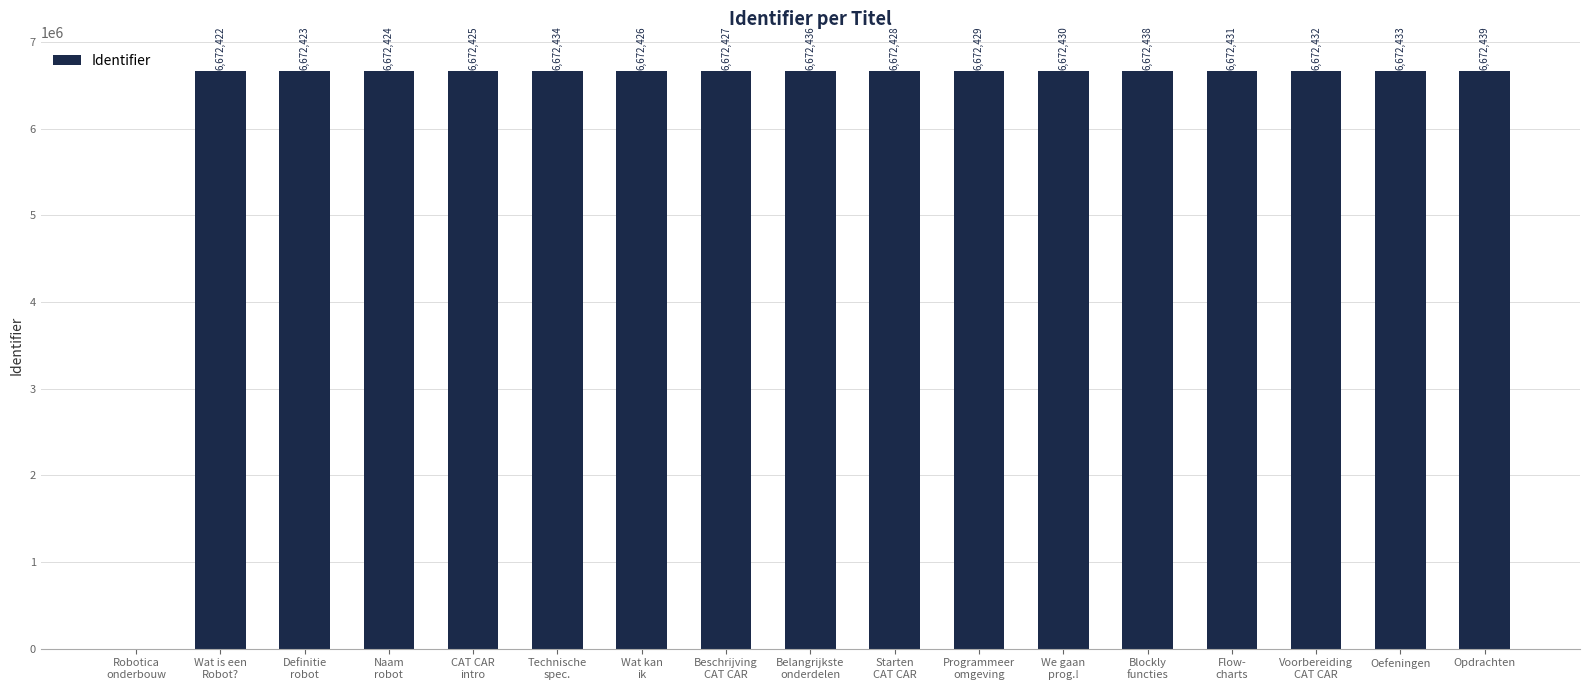

What is the sum of all values?

106758877